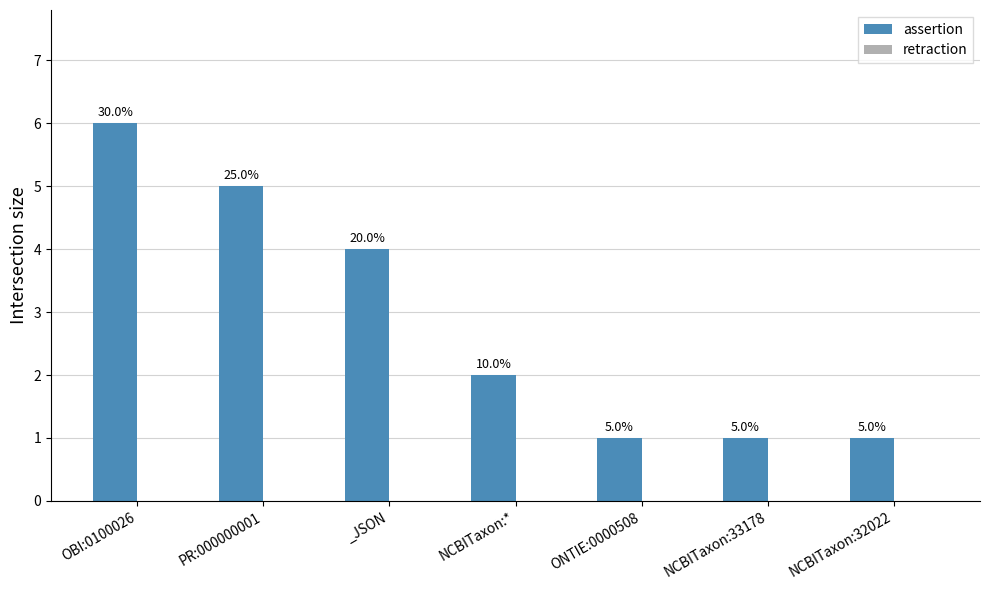

How many bars are there in total?

7